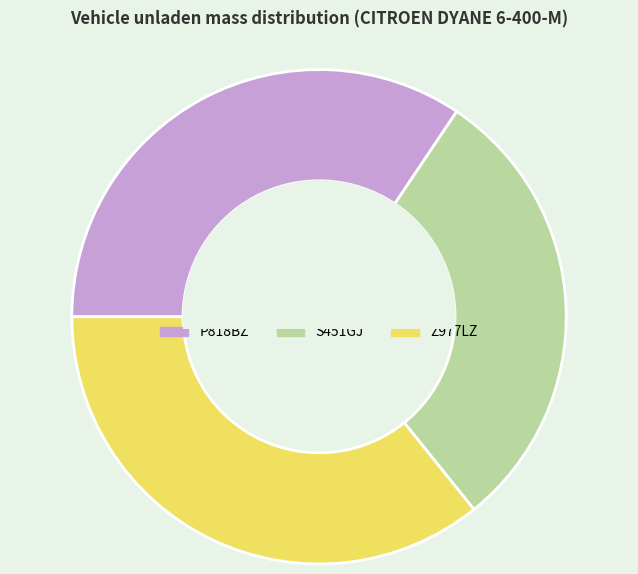

The S451GJ slice represents 30% of the pie. True or false?

True